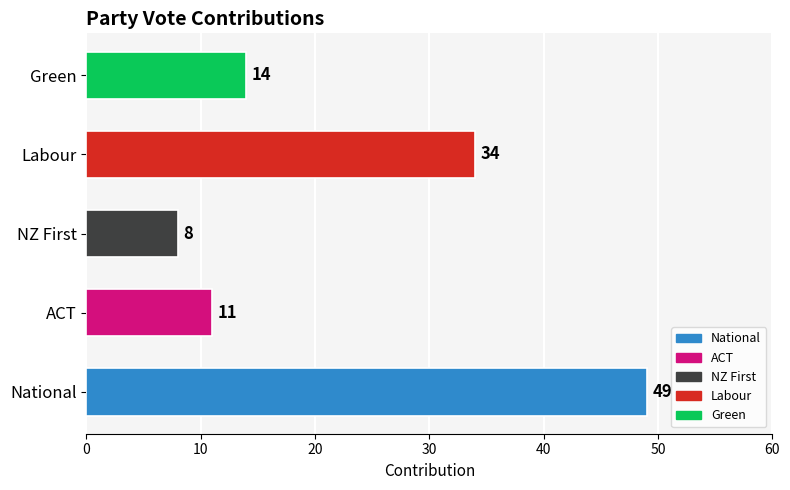

Is it true that the value at ACT is 5?

False